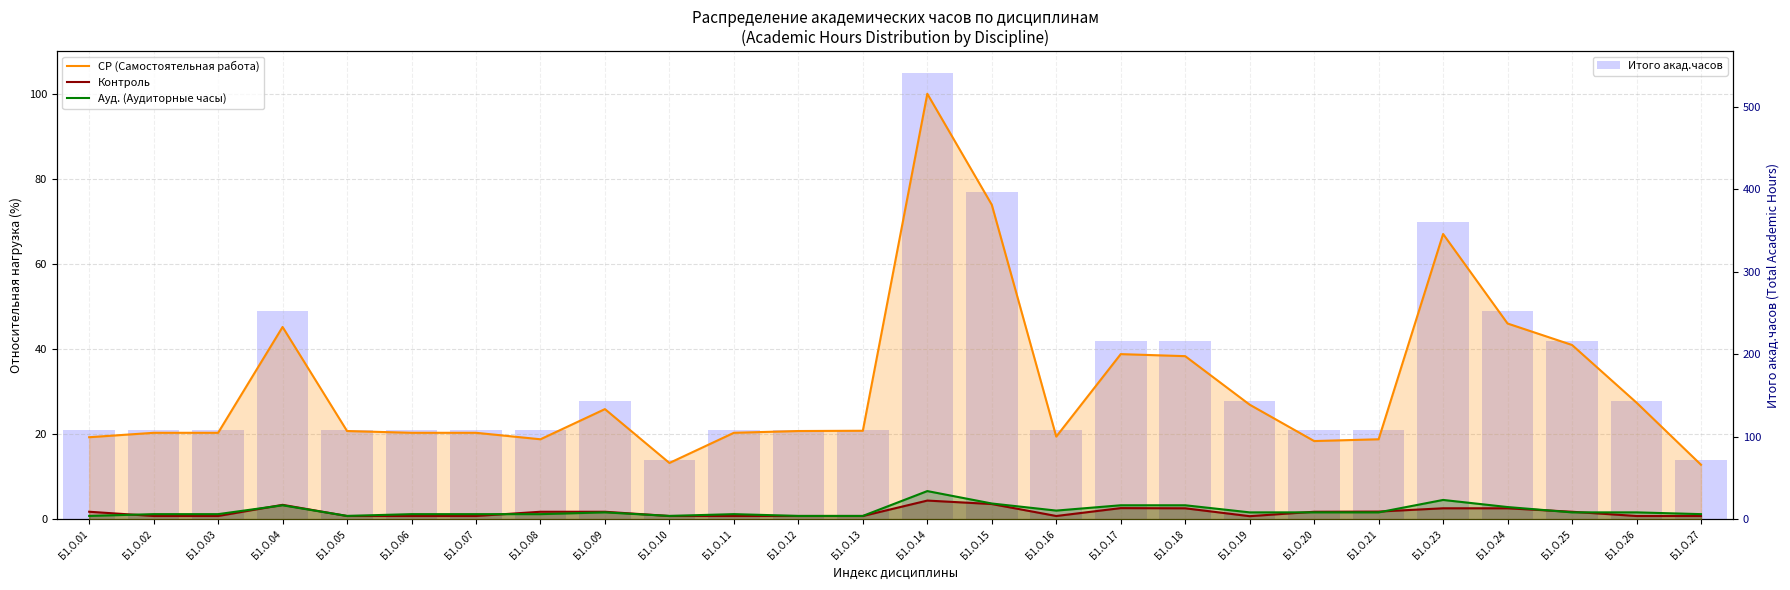

At which label is Итого акад.часов closest to 306?

Б1.О.04